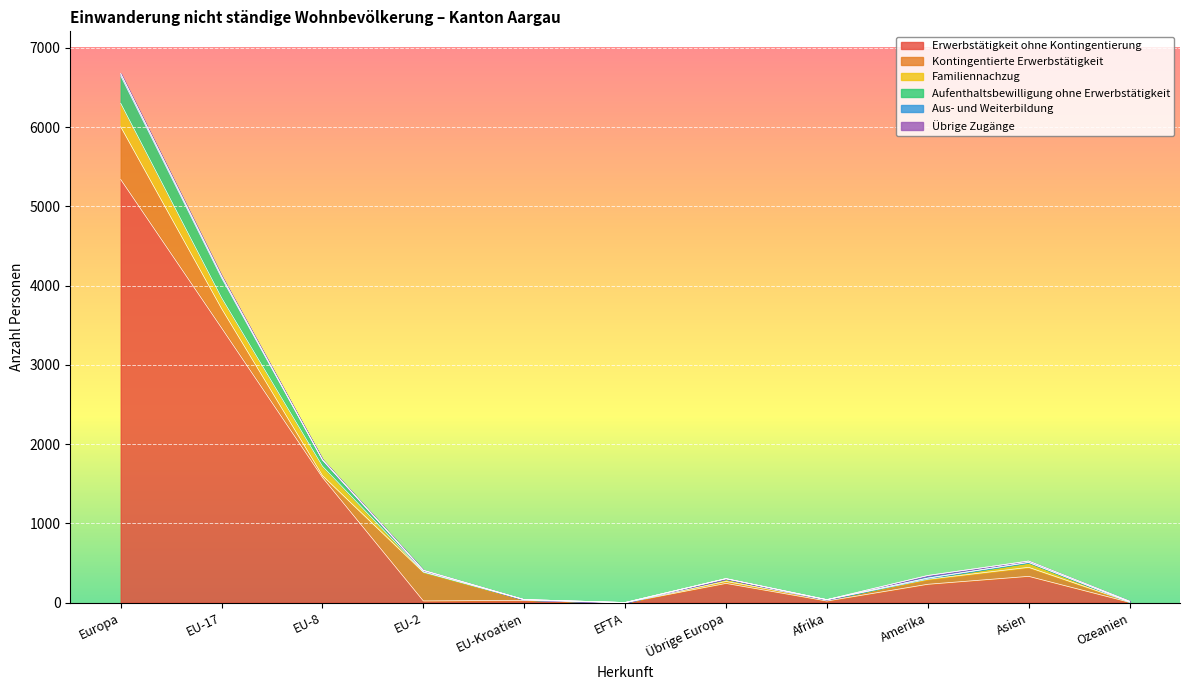

Between Amerika and Ozeanien, which series saw the biggest shift?

Erwerbstätigkeit ohne Kontingentierung